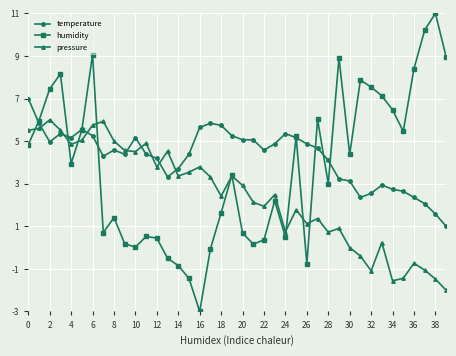

Which series has the widest spread of values?

humidity